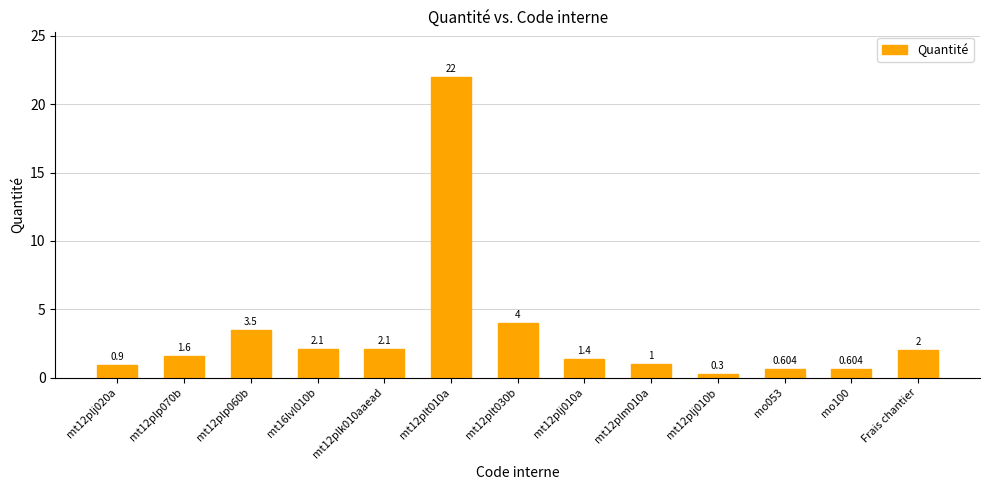

Is it true that the value at mt12plt010a is 22.0?

True